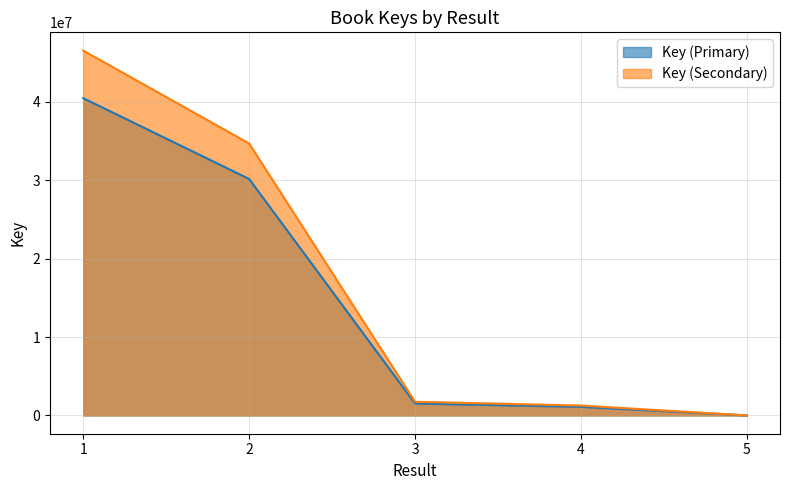

At which label is the value closest to 20231324?

2